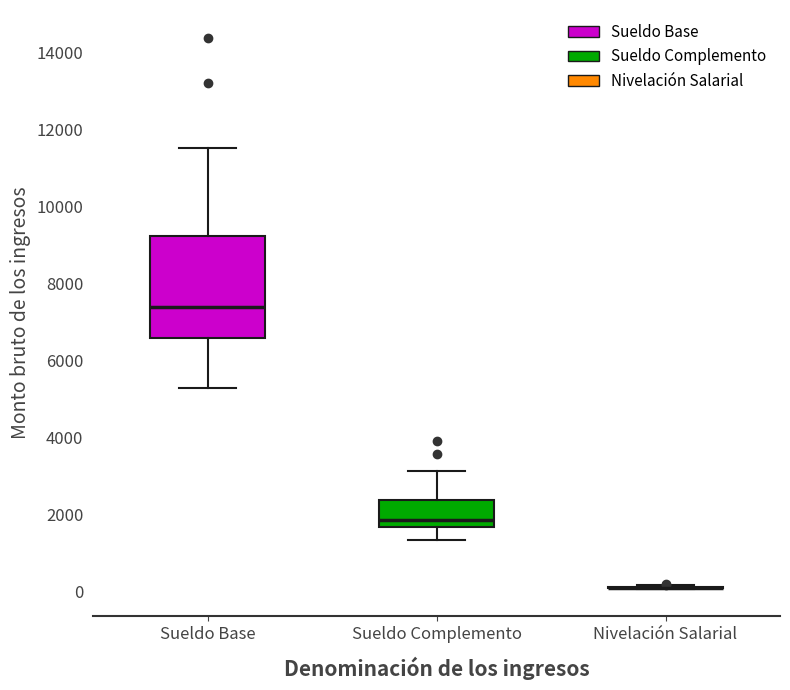

Reading left to right, transcribe this box plot: for each box, give where its median line is, the range the box spans, and where its two whiskers end, as read against the y-axis. The values are not printed on the chart, so give them approximately, as read against the axis.

Sueldo Base: median 7400, box 6600 to 9200, whiskers 5200 to 11600
Sueldo Complemento: median 1800, box 1600 to 2400, whiskers 1400 to 3200
Nivelación Salarial: box collapsed to a line at 0, whiskers 0 to 200